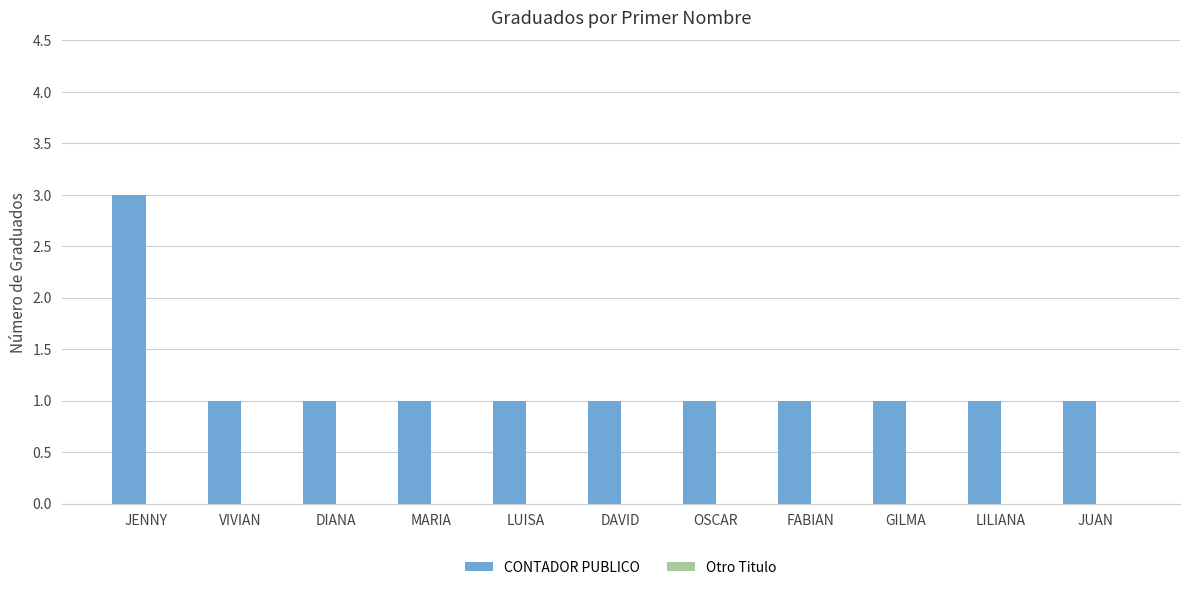

Reading right to left, what are all the values shown in this chart?

JUAN=1	LILIANA=1	GILMA=1	FABIAN=1	OSCAR=1	DAVID=1	LUISA=1	MARIA=1	DIANA=1	VIVIAN=1	JENNY=3